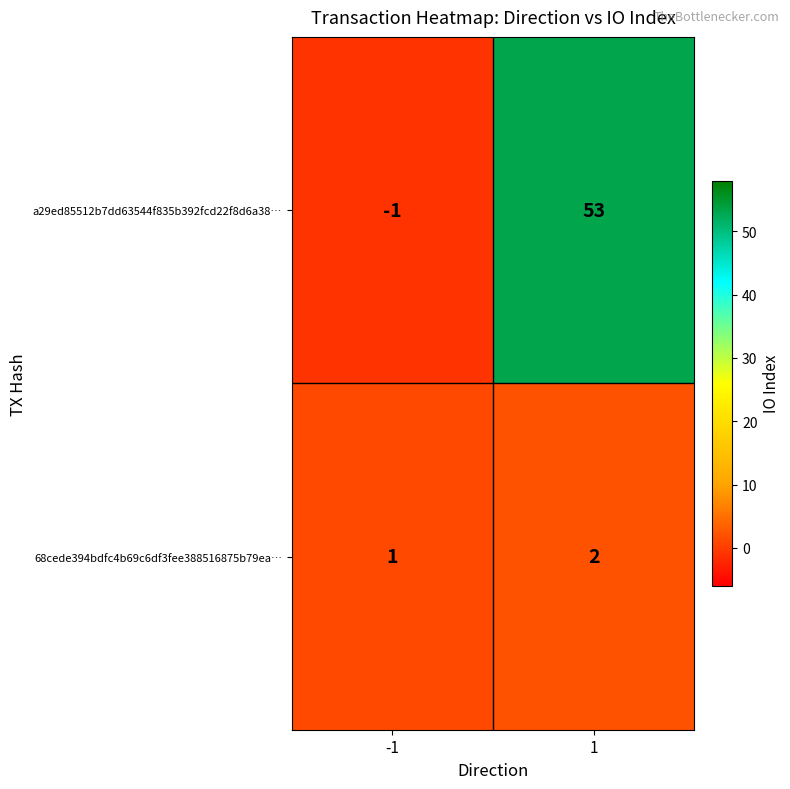

What is the total value across all series at 1?

55